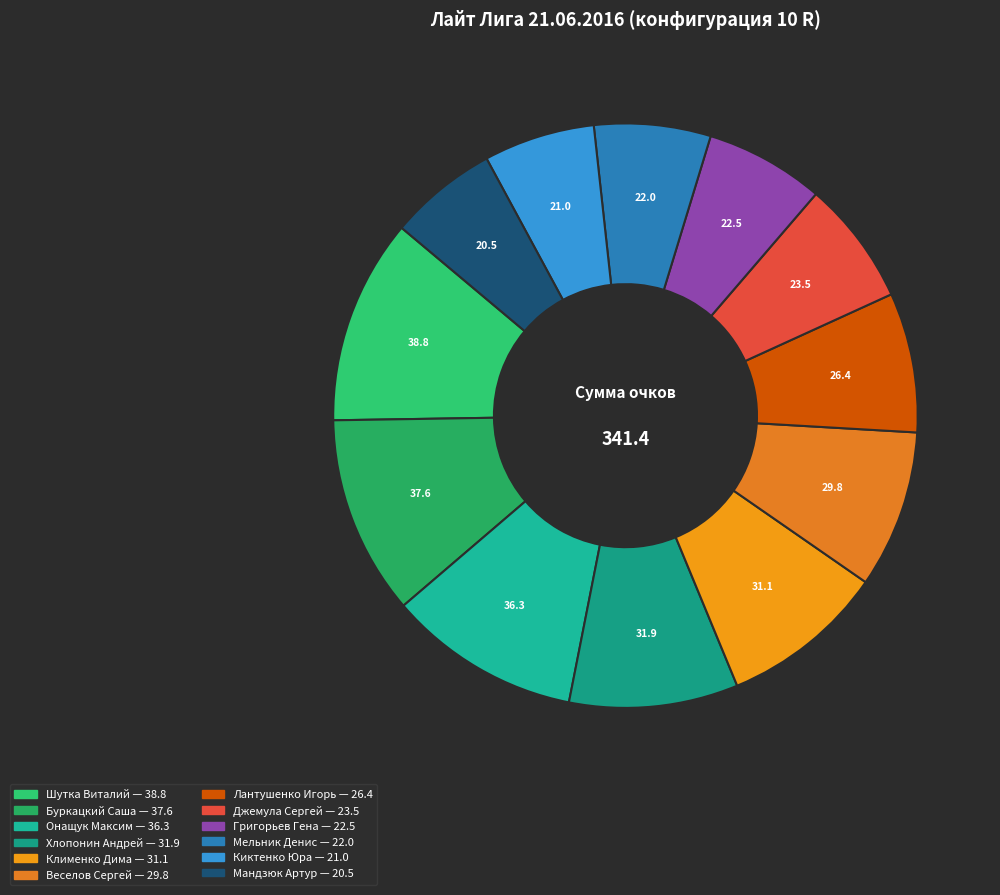

Is there any slice that represents more than half of the pie?

No